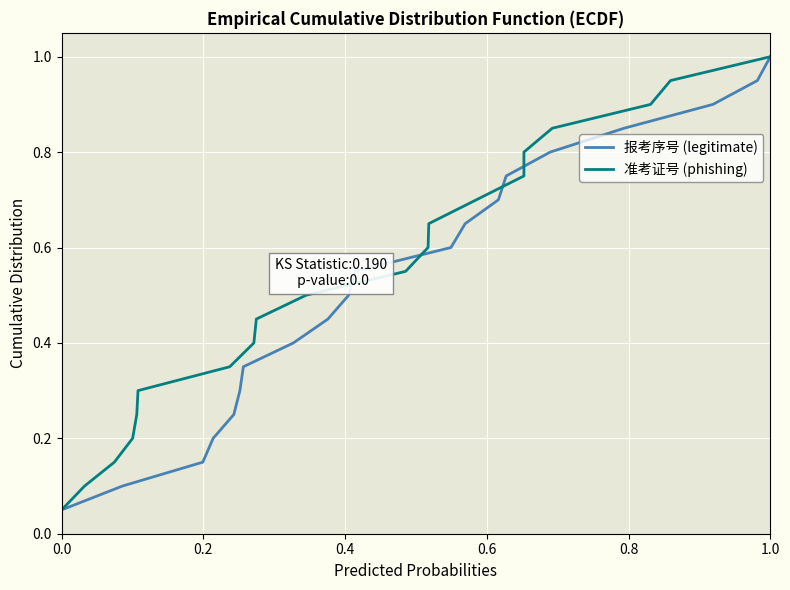

Which category has the highest value in the 报考序号 (legitimate) series?

1.0